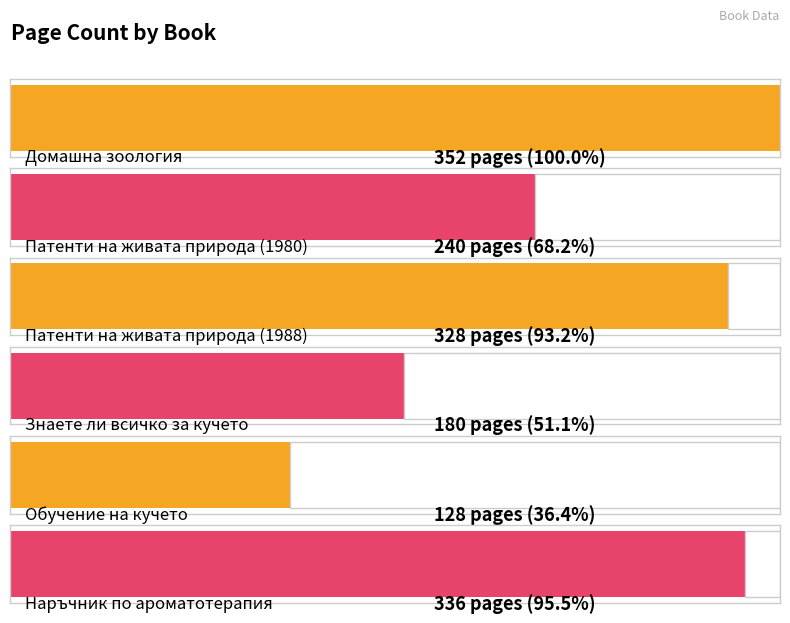

List the labels in order of value, smallest first.

Обучение на кучето, Знаете ли всичко за кучето, Патенти на живата природа (1980), Патенти на живата природа (1988), Наръчник по ароматотерапия, Домашна зоология